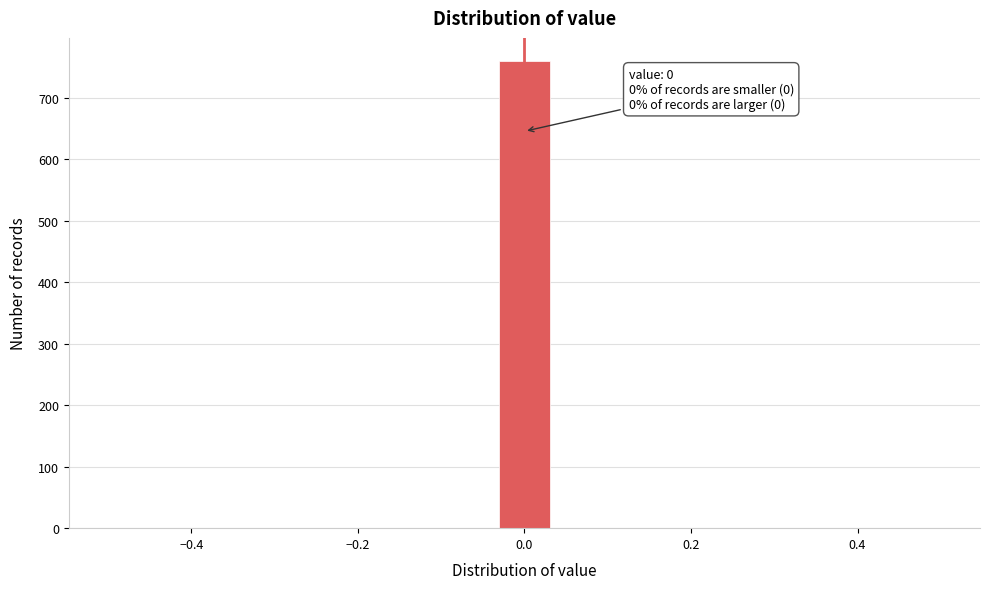

Around what value on the x-axis is the tallest bar? Give the approximate position of its centre, as read against the axis.

0.00